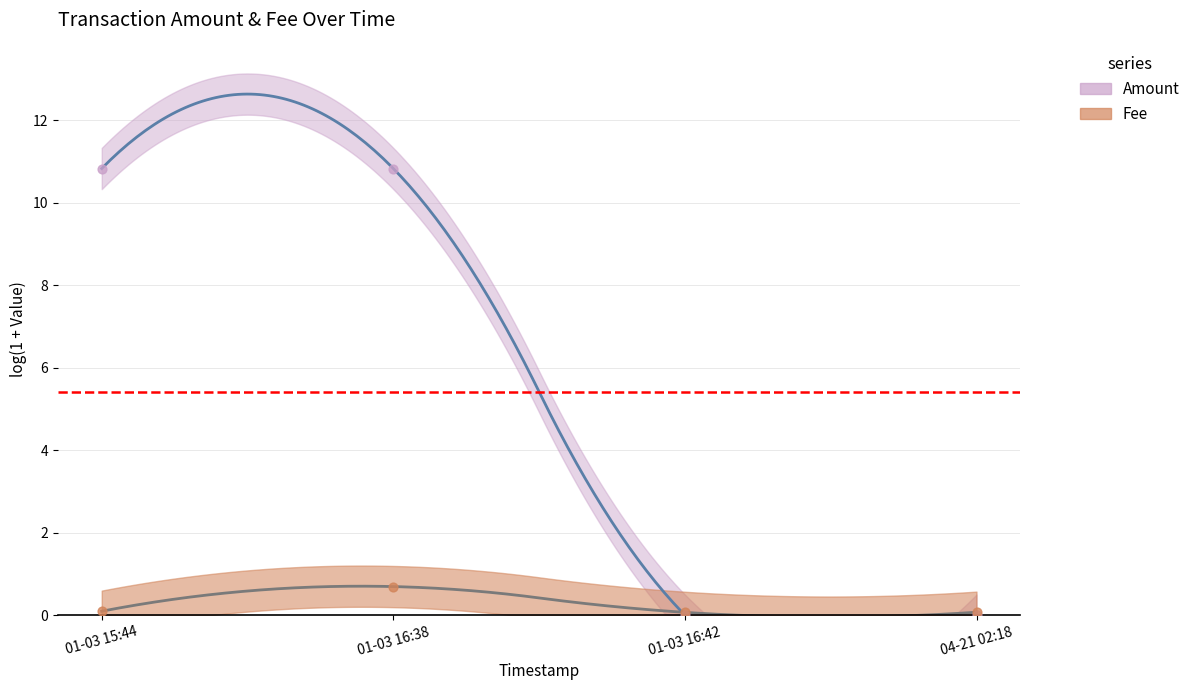

At which category is the sum across all series the highest?

01-03 16:38